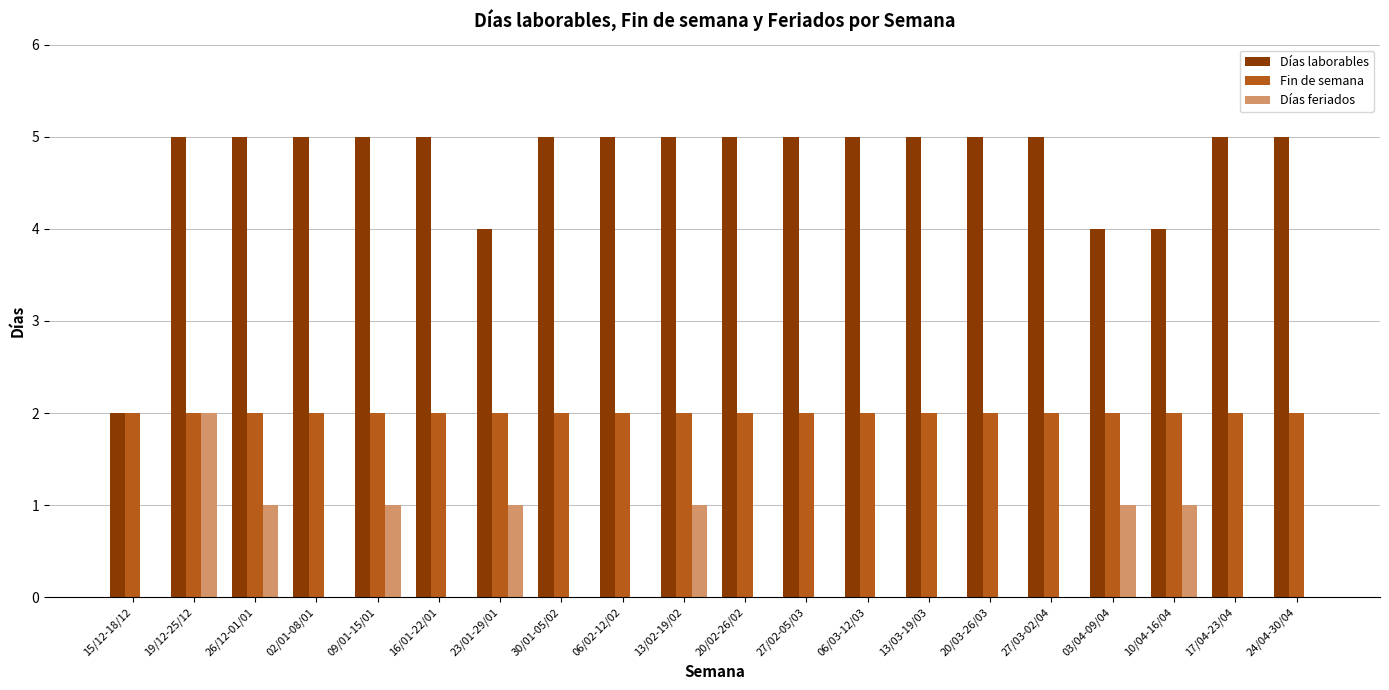

Between 26/12-01/01 and 27/02-05/03, which series saw the biggest shift?

Días feriados